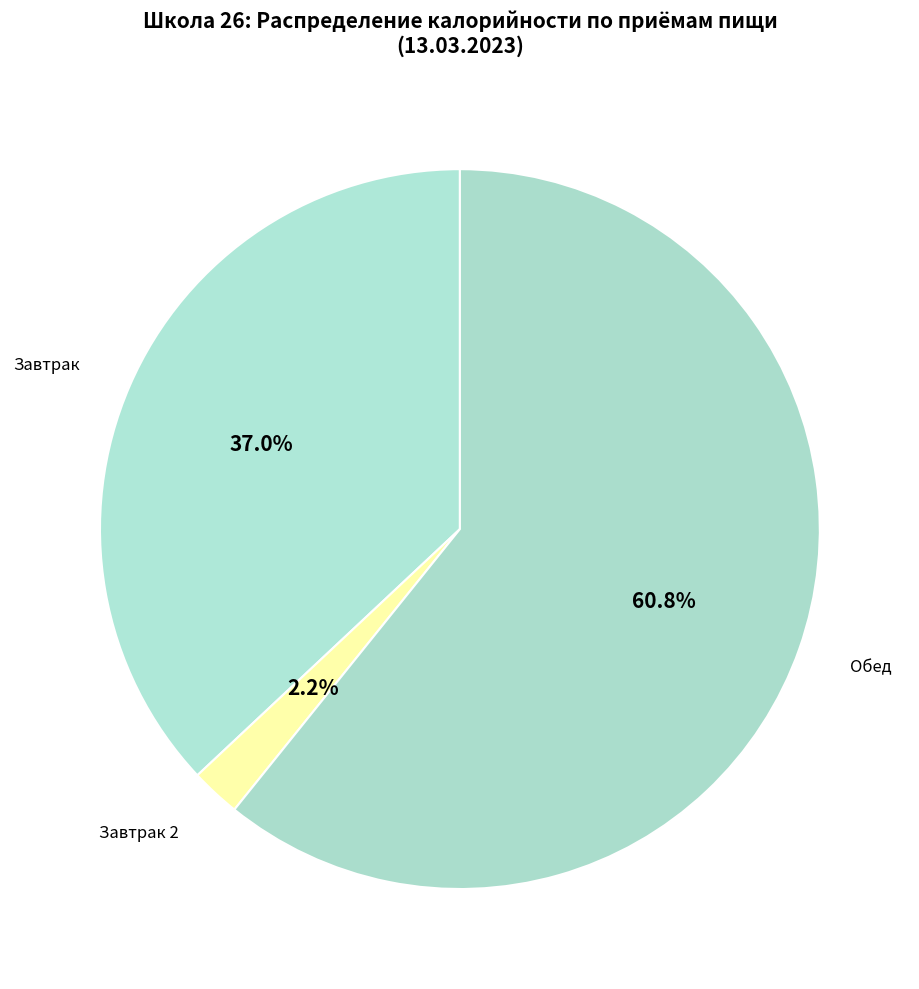

How many slices are in this pie chart?

3